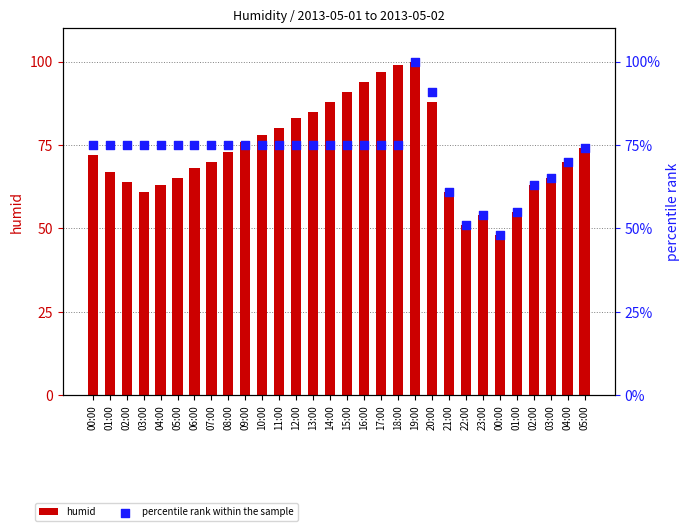

At how many categories does at least one series exceed 99?

1